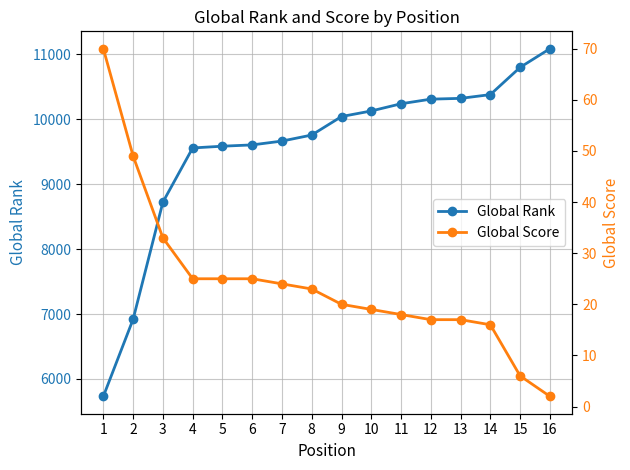

Which series has the widest spread of values?

Global Rank